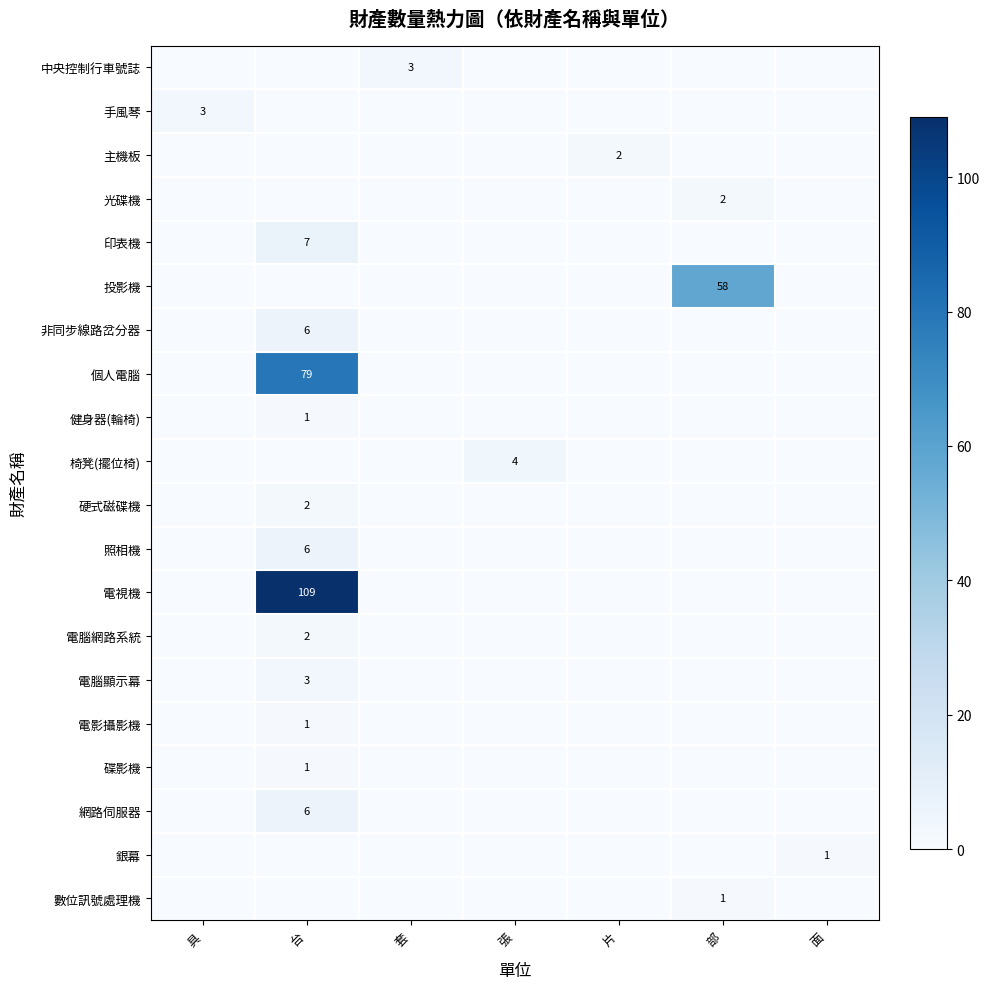

What is the difference between the maximum and minimum values in the 投影機 series?

58